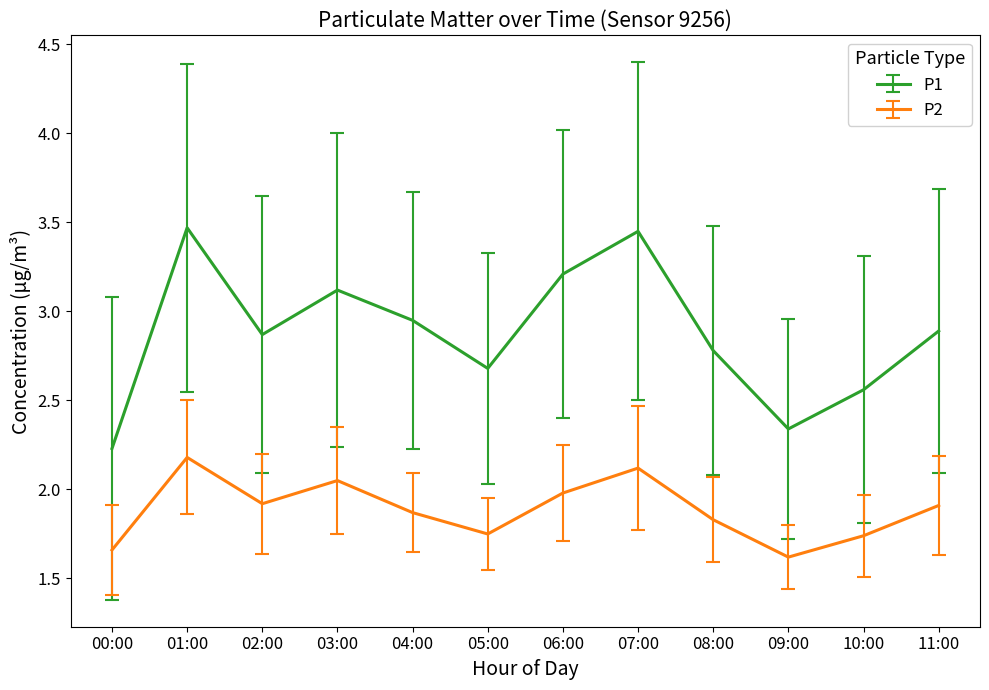

What position from the left is 06:00?

7